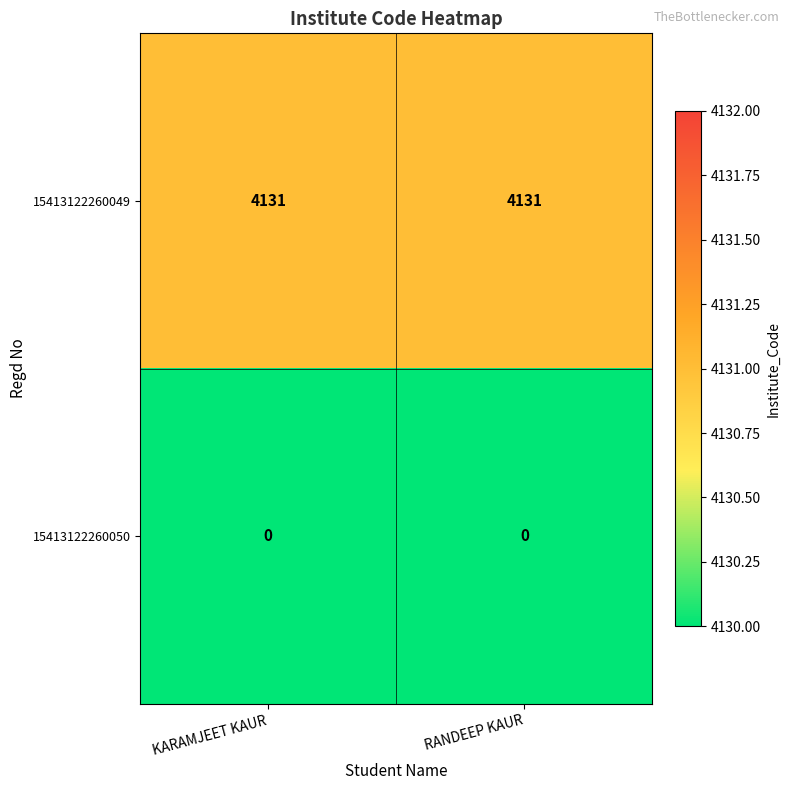

What is the total value across all series at RANDEEP KAUR?

4131